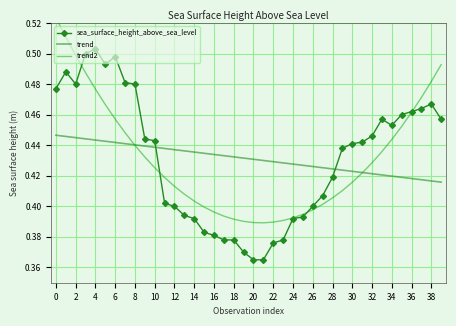

How many times do sea_surface_height_above_sea_level and trend cross each other?

2